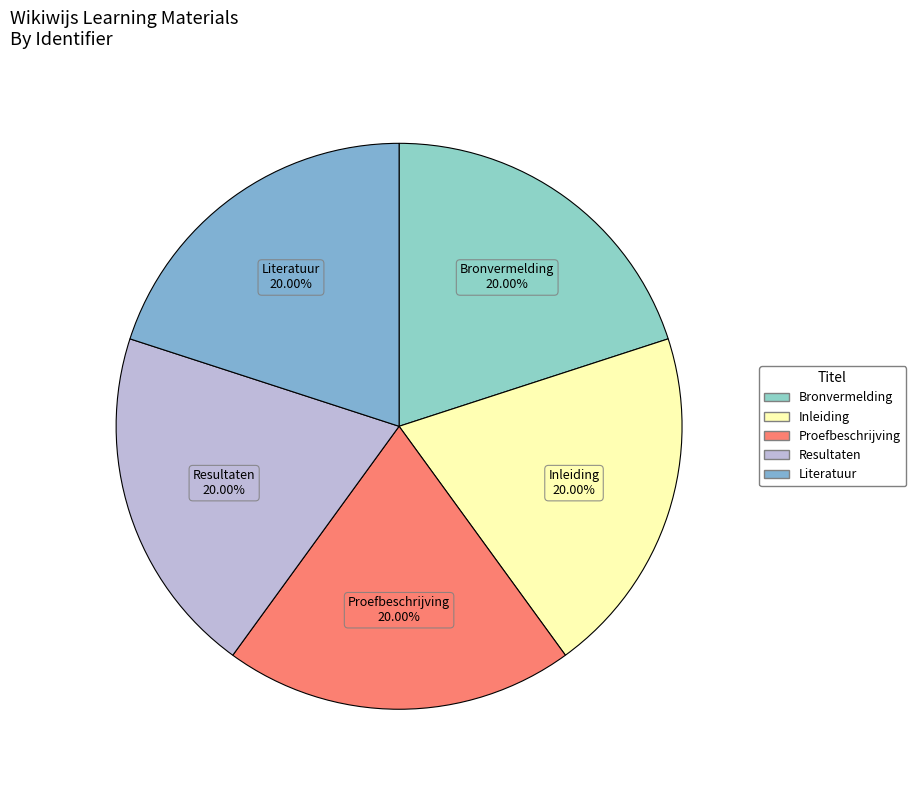

Does Proefbeschrijving account for over 50% of the chart?

No